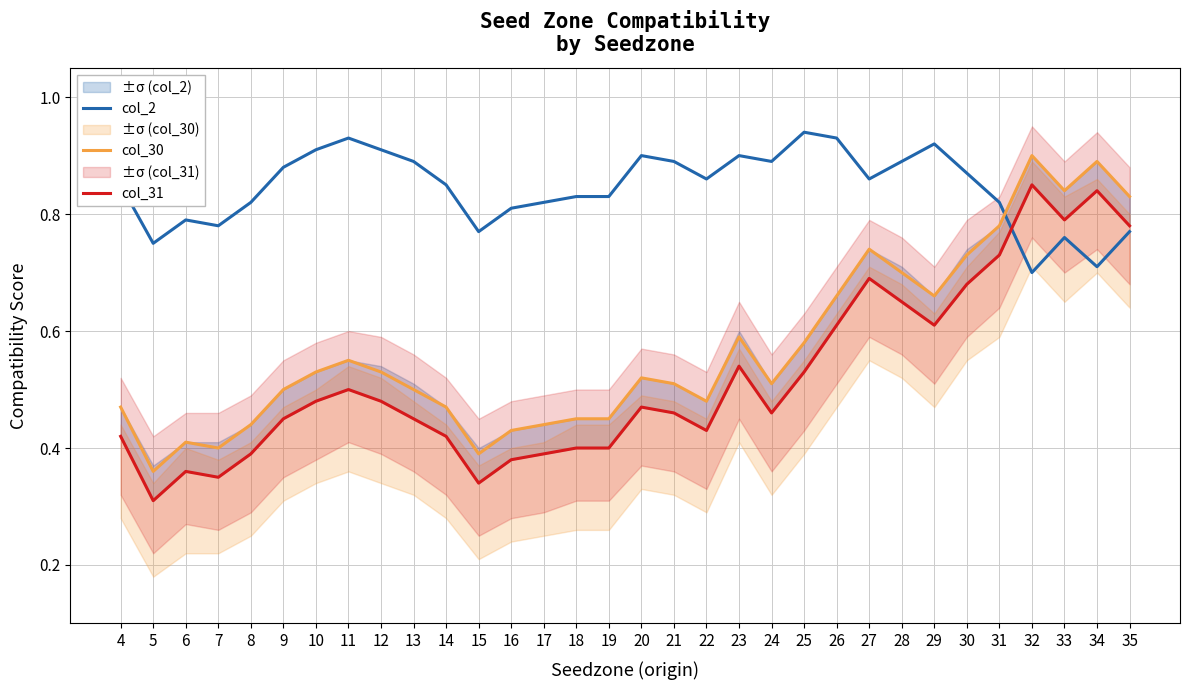

Is the value of col_2 at 9 greater than the value of col_31 at 11?

Yes